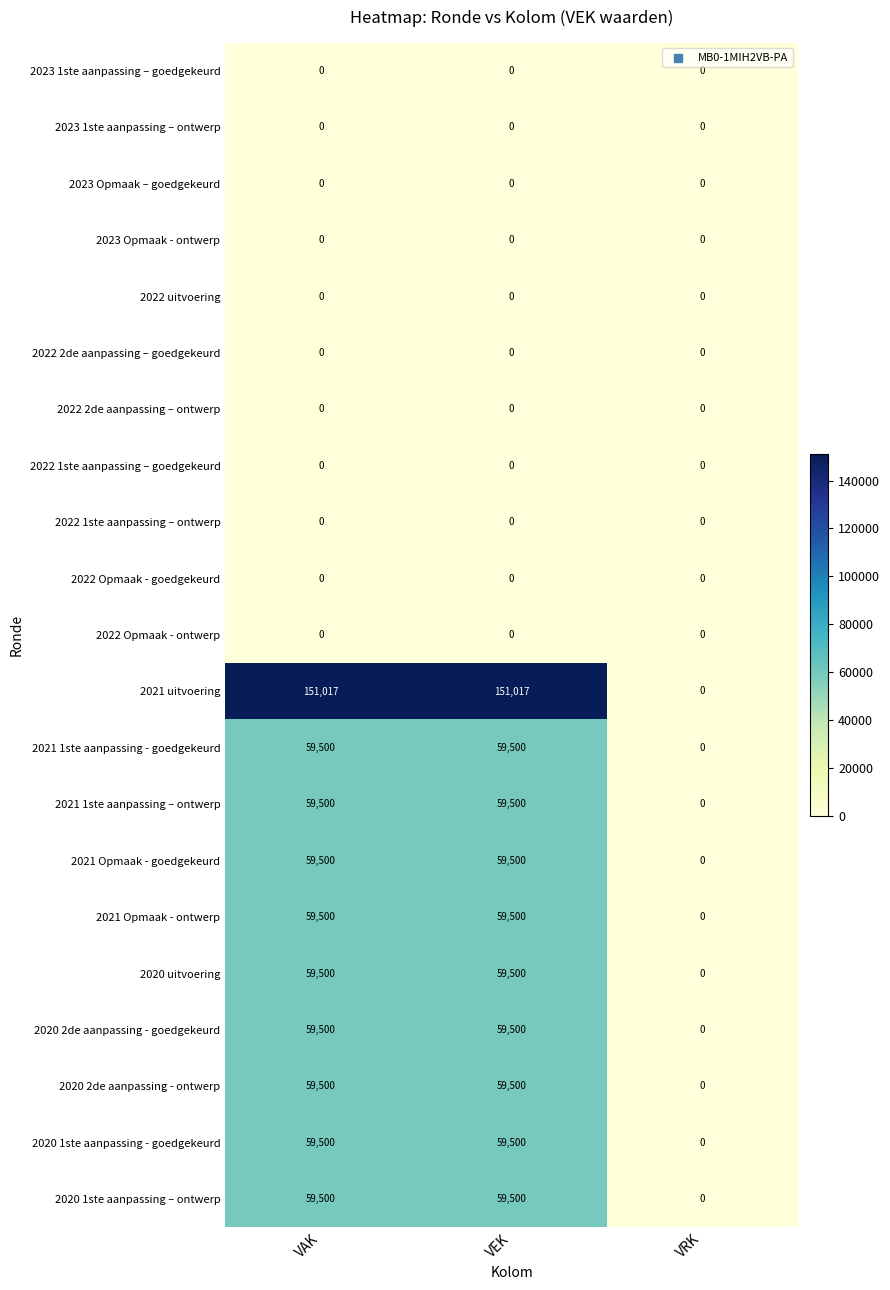

What is the spread (max minus min) of values at VEK?

151017